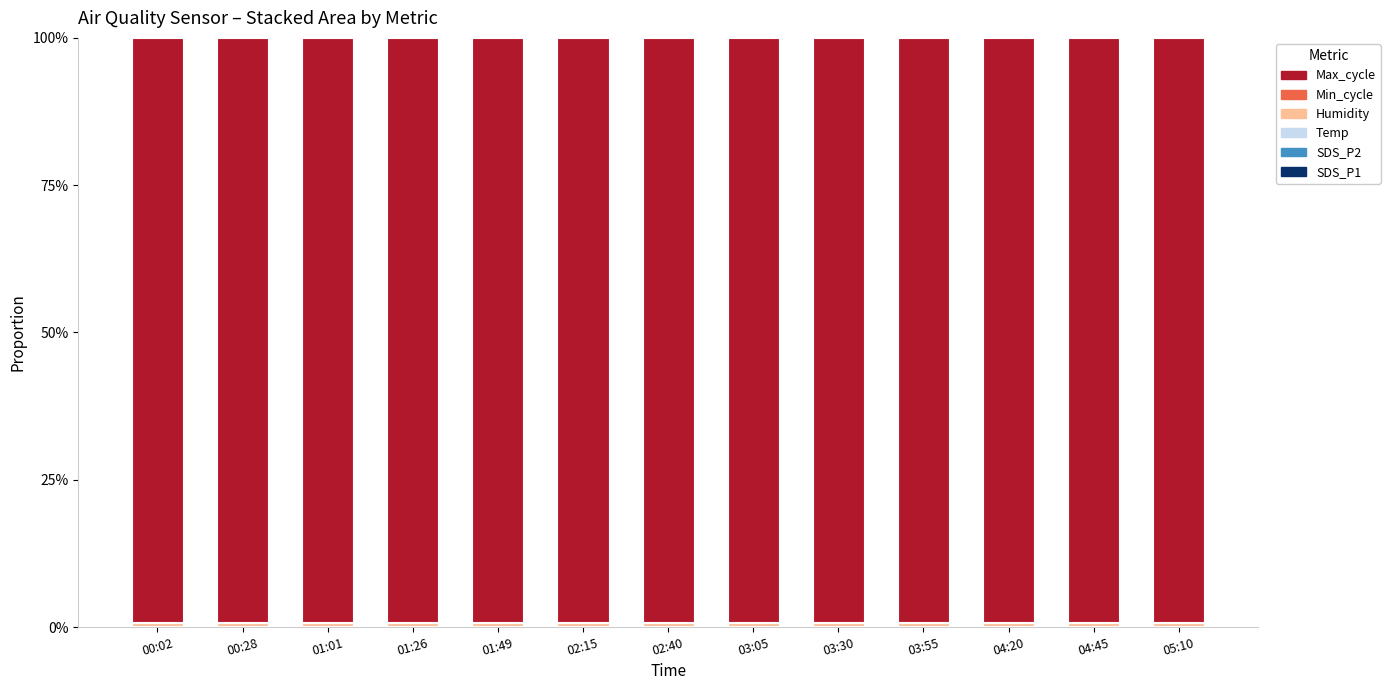

List the series in order of their peak value, highest first.

Max_cycle, Humidity, Min_cycle, Temp, SDS_P1, SDS_P2